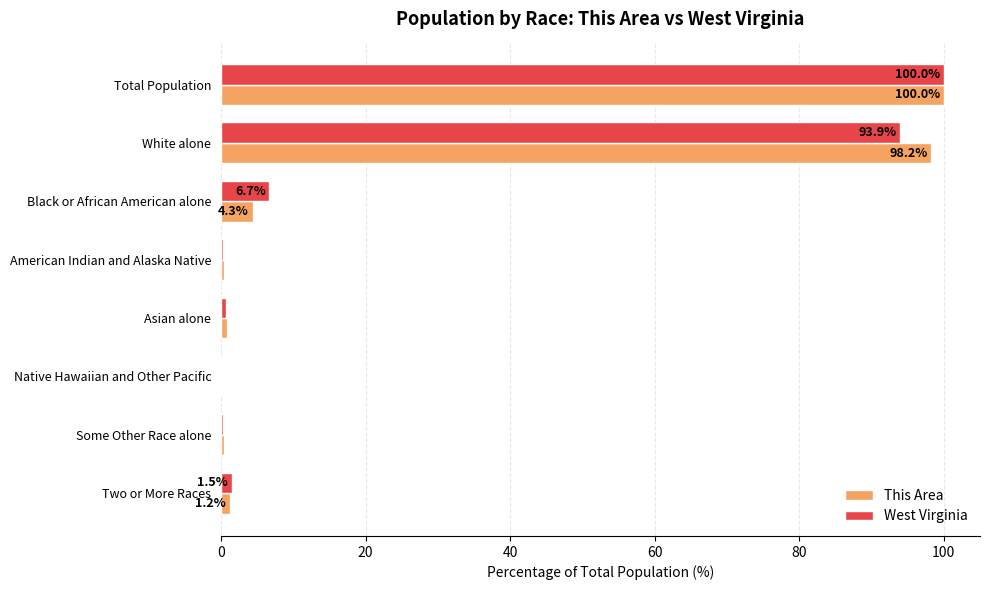

Read the West Virginia value at Black or African American alone.

6.7